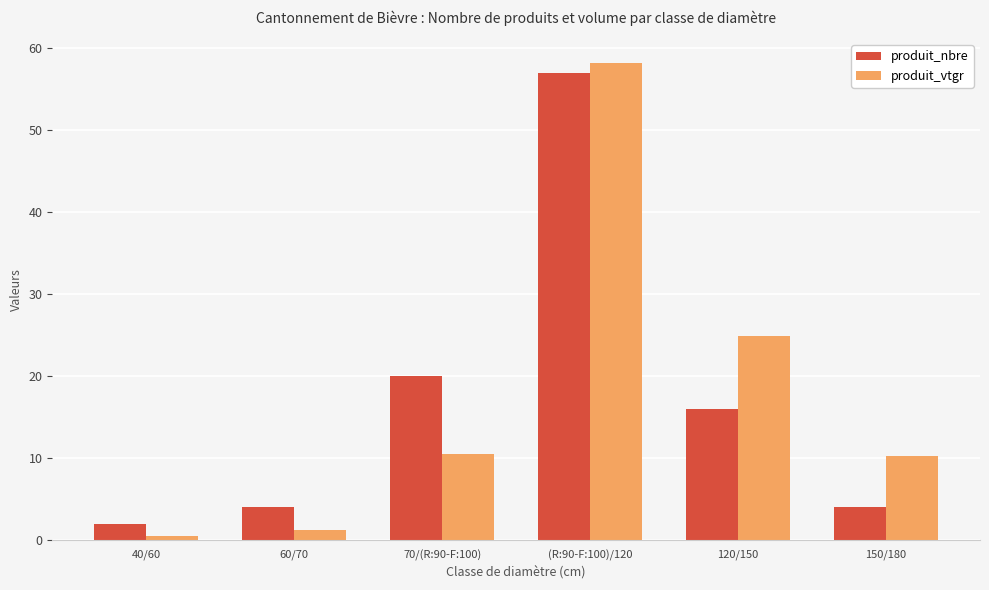

Reading left to right, transcribe all the data shown in this chart.

produit_nbre: 2.0	4.0	20.0	57.0	16.0	4.0
produit_vtgr: 0.4	1.2	10.5	58.2	24.9	10.3